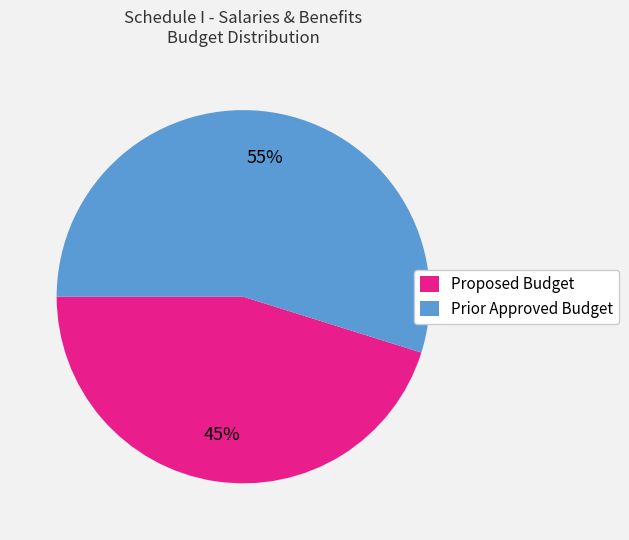

The Prior Approved Budget slice represents 55% of the pie. True or false?

True